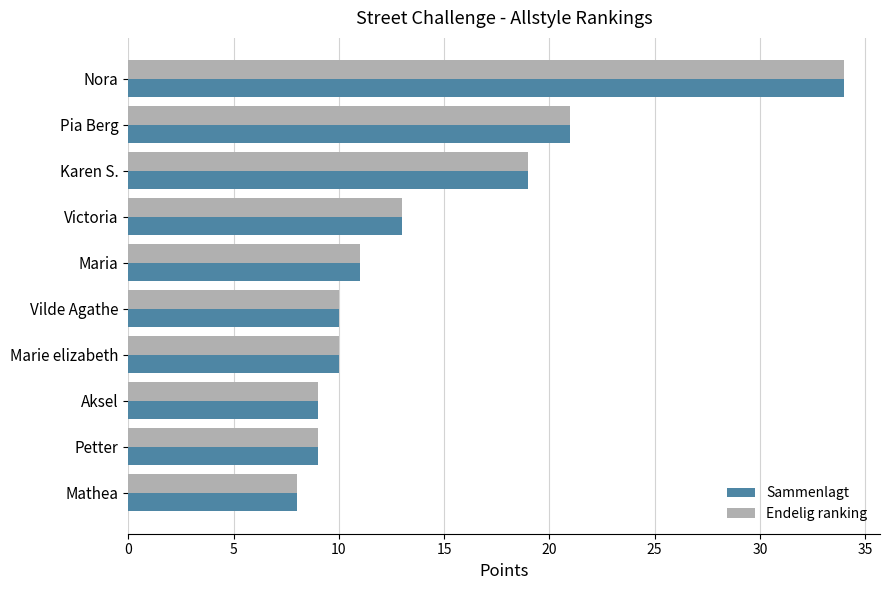

At which label is Endelig ranking closest to 21?

Pia Berg